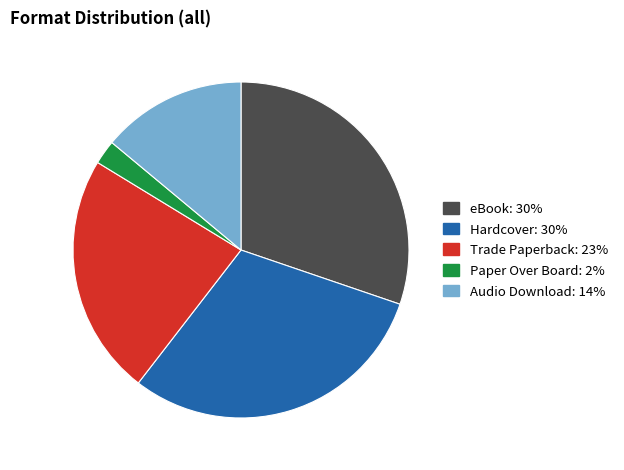

Approximately how many times larger is the value at Hardcover compared to Trade Paperback?

1.3